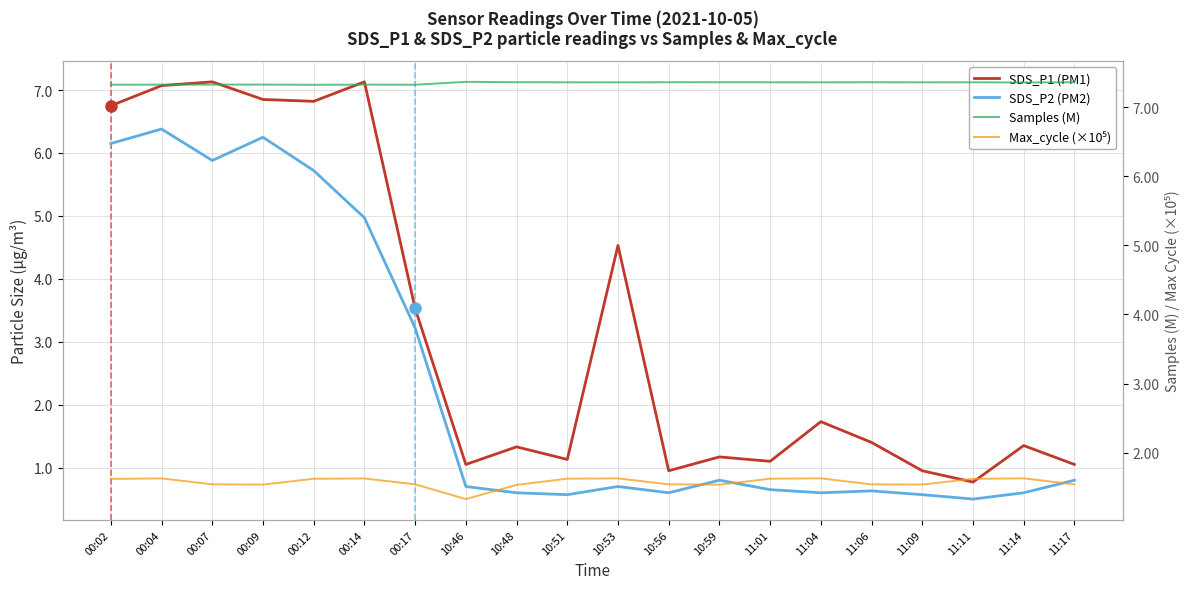

Reading left to right, what are all the values shown in this chart?

SDS_P1 (PM1): 00:02=6.8	00:04=7.1	00:07=7.1	00:09=6.8	00:12=6.8	00:14=7.1	00:17=3.5	10:46=1.1	10:48=1.3	10:51=1.1	10:53=4.5	10:56=0.9	10:59=1.2	11:01=1.1	11:04=1.7	11:06=1.4	11:09=0.9	11:11=0.8	11:14=1.4	11:17=1.1
SDS_P2 (PM2): 00:02=6.2	00:04=6.4	00:07=5.9	00:09=6.2	00:12=5.7	00:14=5.0	00:17=3.2	10:46=0.7	10:48=0.6	10:51=0.6	10:53=0.7	10:56=0.6	10:59=0.8	11:01=0.7	11:04=0.6	11:06=0.6	11:09=0.6	11:11=0.5	11:14=0.6	11:17=0.8
Samples (M): 00:02=7.3	00:04=7.3	00:07=7.3	00:09=7.3	00:12=7.3	00:14=7.3	00:17=7.3	10:46=7.4	10:48=7.4	10:51=7.4	10:53=7.4	10:56=7.4	10:59=7.4	11:01=7.4	11:04=7.4	11:06=7.4	11:09=7.4	11:11=7.4	11:14=7.4	11:17=7.4
Max_cycle (×10⁵): 00:02=1.6	00:04=1.6	00:07=1.5	00:09=1.5	00:12=1.6	00:14=1.6	00:17=1.5	10:46=1.3	10:48=1.5	10:51=1.6	10:53=1.6	10:56=1.5	10:59=1.5	11:01=1.6	11:04=1.6	11:06=1.5	11:09=1.5	11:11=1.6	11:14=1.6	11:17=1.5